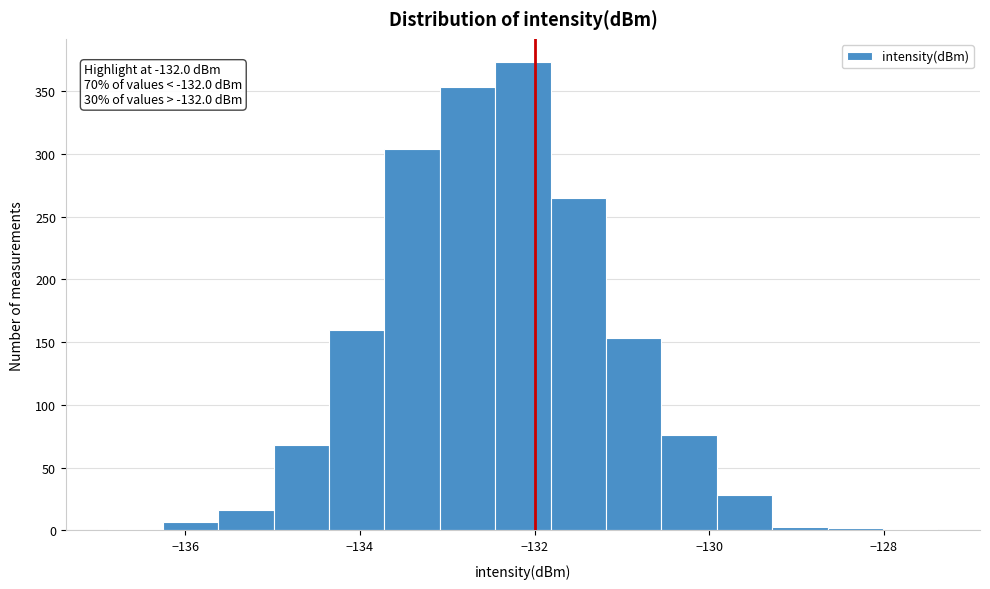

Around what value on the x-axis is the tallest bar? Give the approximate position of its centre, as read against the axis.

-132.2